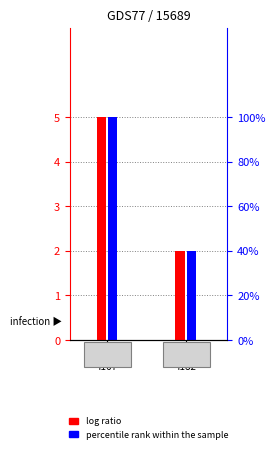

Read the log ratio value at work_id
4182.

2